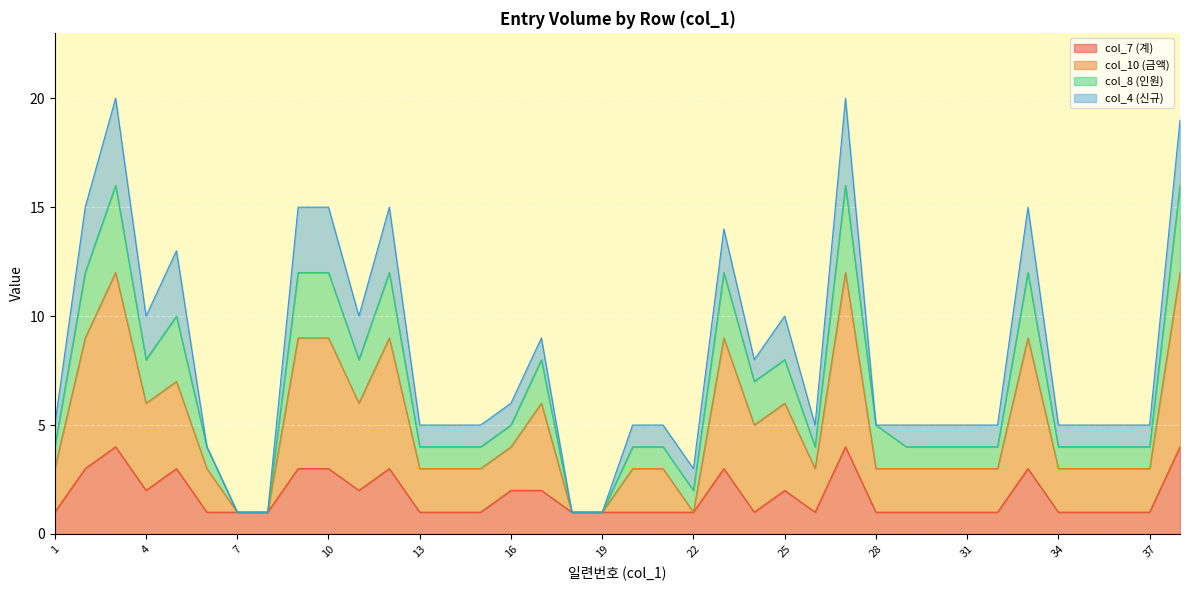

What is the total value across all series at 22?

3